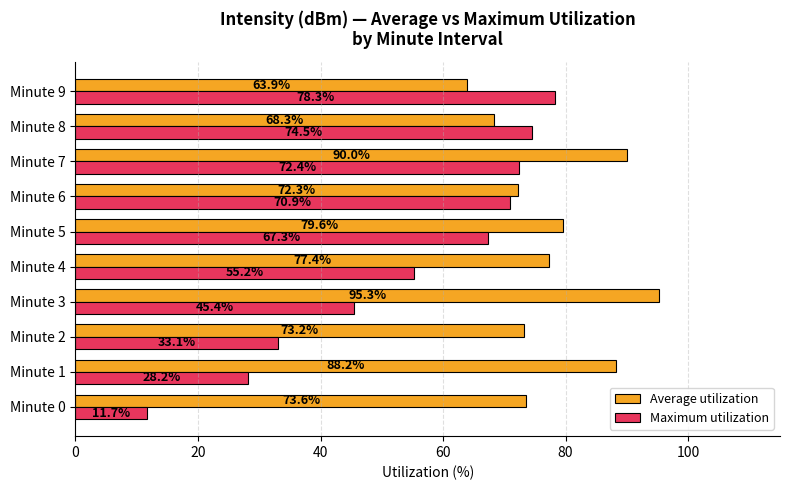

Is the value of Average utilization at Minute 2 greater than the value of Maximum utilization at Minute 8?

No